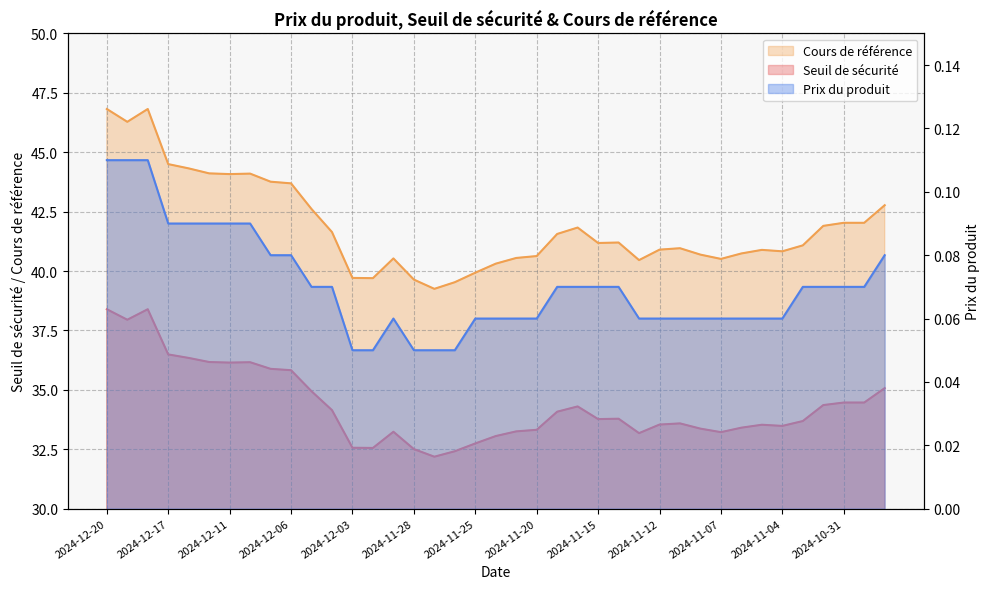

The Cours de référence series shows 43.8 at 2024-12-09. True or false?

True